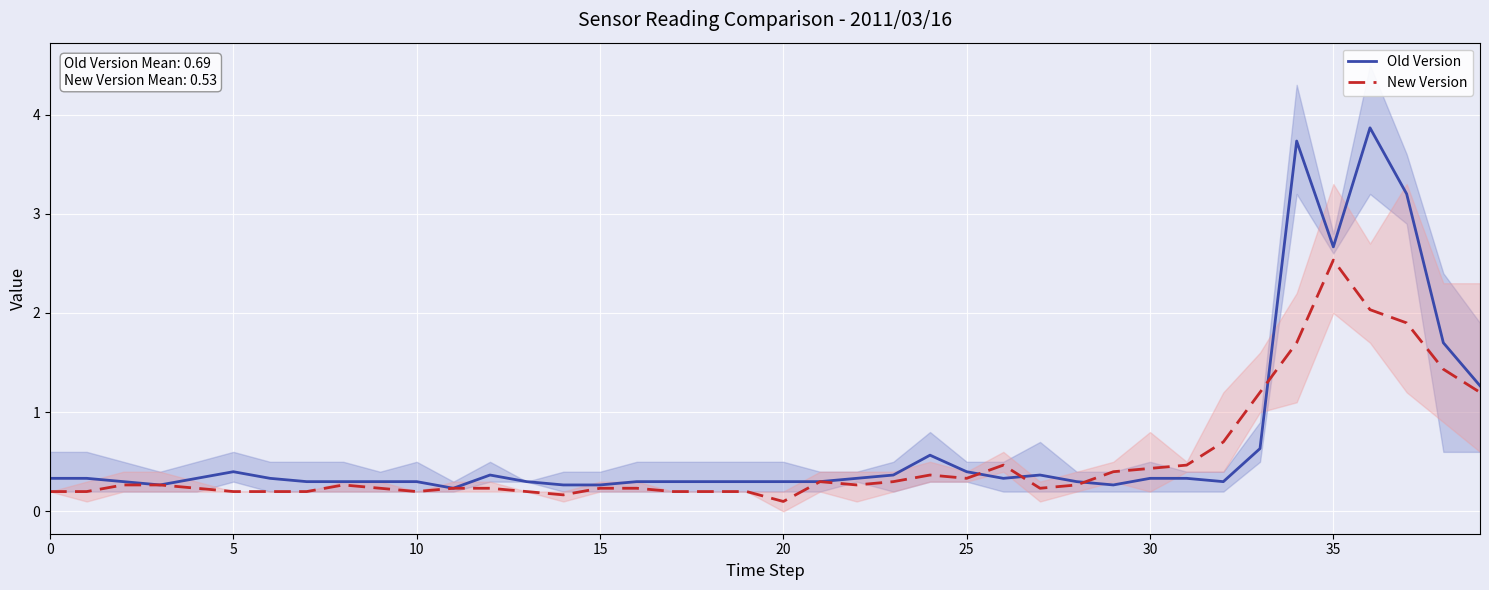

Reading right to left, what are all the values shown in this chart?

Old Version Mean: 1.3	1.7	3.2	3.9	2.7	3.7	0.6	0.3	0.3	0.3	0.3	0.3	0.4	0.3	0.4	0.6	0.4	0.3	0.3	0.3	0.3	0.3	0.3	0.3	0.3	0.3	0.3	0.4	0.2	0.3	0.3	0.3	0.3	0.3	0.4	0.3	0.3	0.3	0.3	0.3
New Version Mean: 1.2	1.4	1.9	2.0	2.5	1.7	1.2	0.7	0.5	0.4	0.4	0.3	0.2	0.5	0.3	0.4	0.3	0.3	0.3	0.1	0.2	0.2	0.2	0.2	0.2	0.2	0.2	0.2	0.2	0.2	0.2	0.3	0.2	0.2	0.2	0.2	0.3	0.3	0.2	0.2